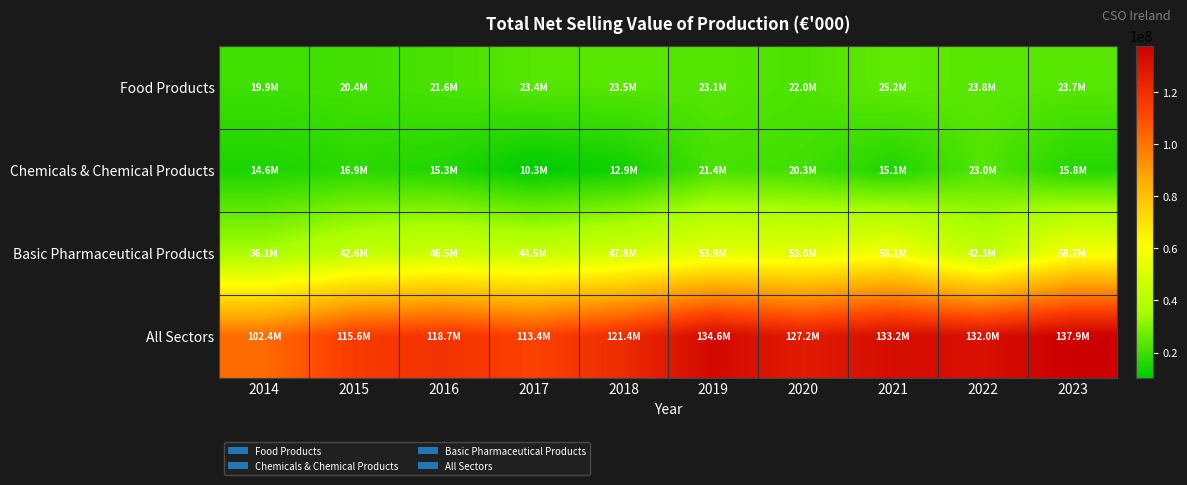

Reading left to right, what are all the values shown in this chart?

Food Products: 2014=19852745	2015=20447922	2016=21567121	2017=23353948	2018=23501571	2019=23065433	2020=22007563	2021=25196903	2022=23773616	2023=23662402
Chemicals & Chemical Products: 2014=14618370	2015=16884486	2016=15329958	2017=10316360	2018=12928043	2019=21357592	2020=20346689	2021=15071481	2022=22988369	2023=15814295
Basic Pharmaceutical Products: 2014=36060141	2015=42615325	2016=46499250	2017=44477397	2018=47766773	2019=53859334	2020=53004710	2021=58069439	2022=42266590	2023=58659412
All Sectors: 2014=102397433	2015=115627877	2016=118717694	2017=113393161	2018=121442350	2019=134627040	2020=127233318	2021=133160198	2022=132047984	2023=137914145